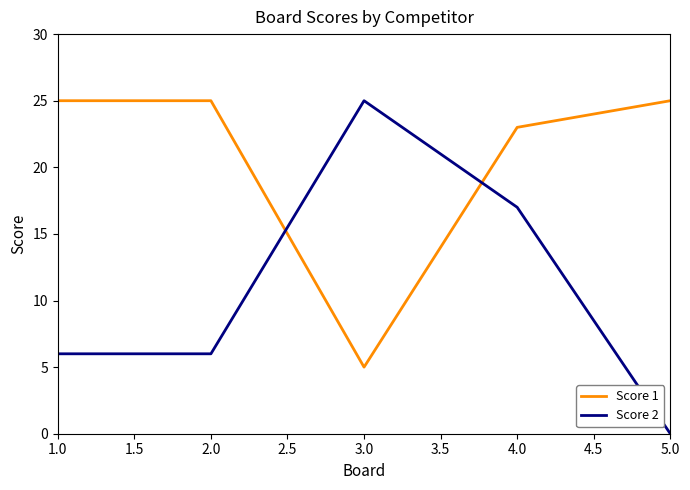

What position from the left is 2.0?

2